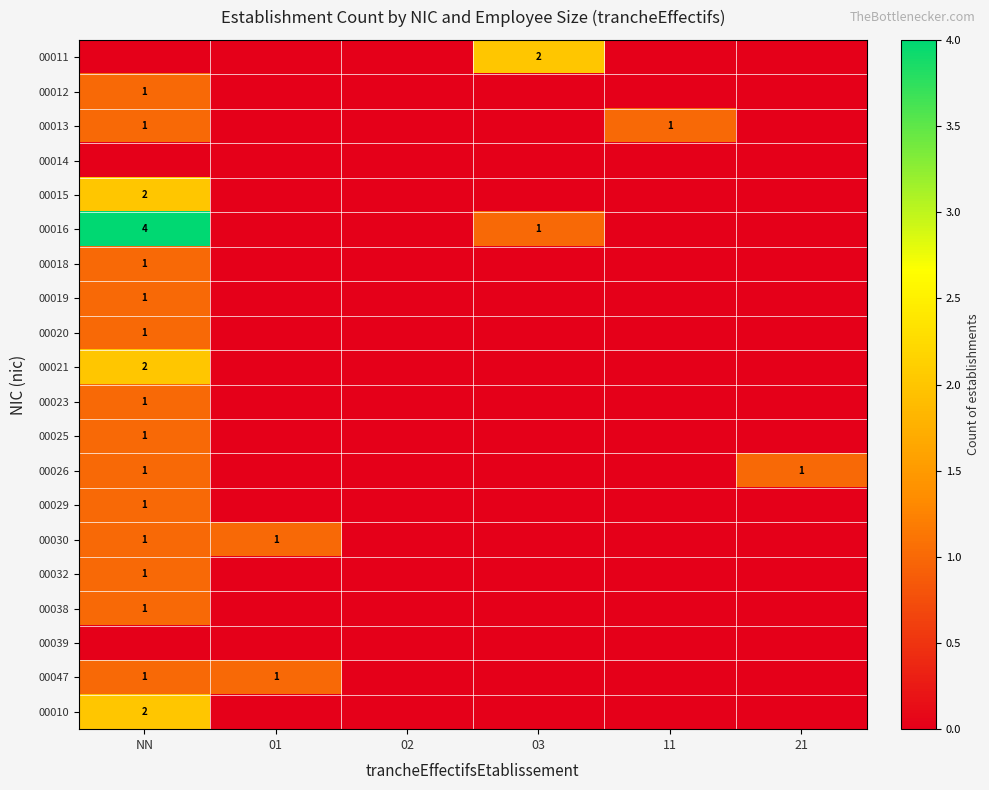

Is it true that 00011 equals 2 at 03?

True